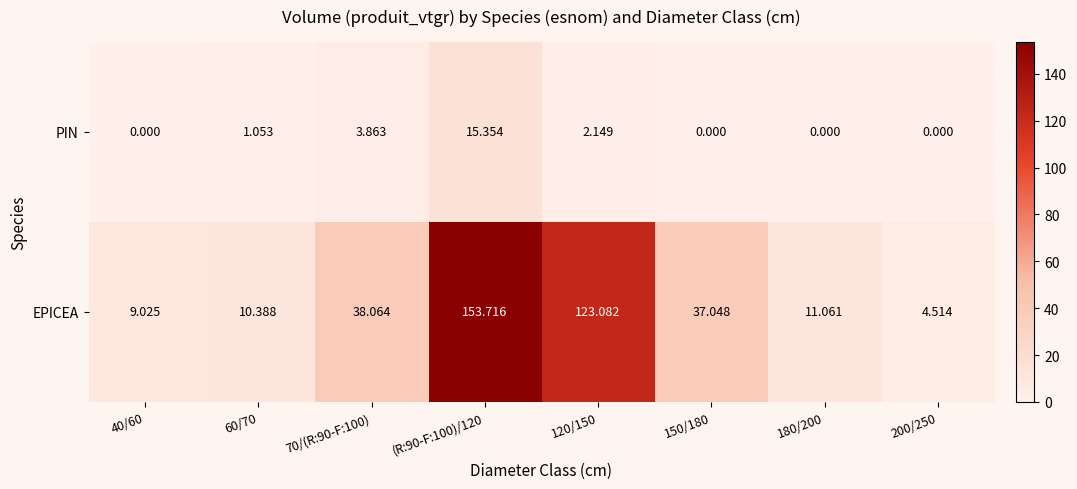

Which series has the largest total across all categories?

EPICEA